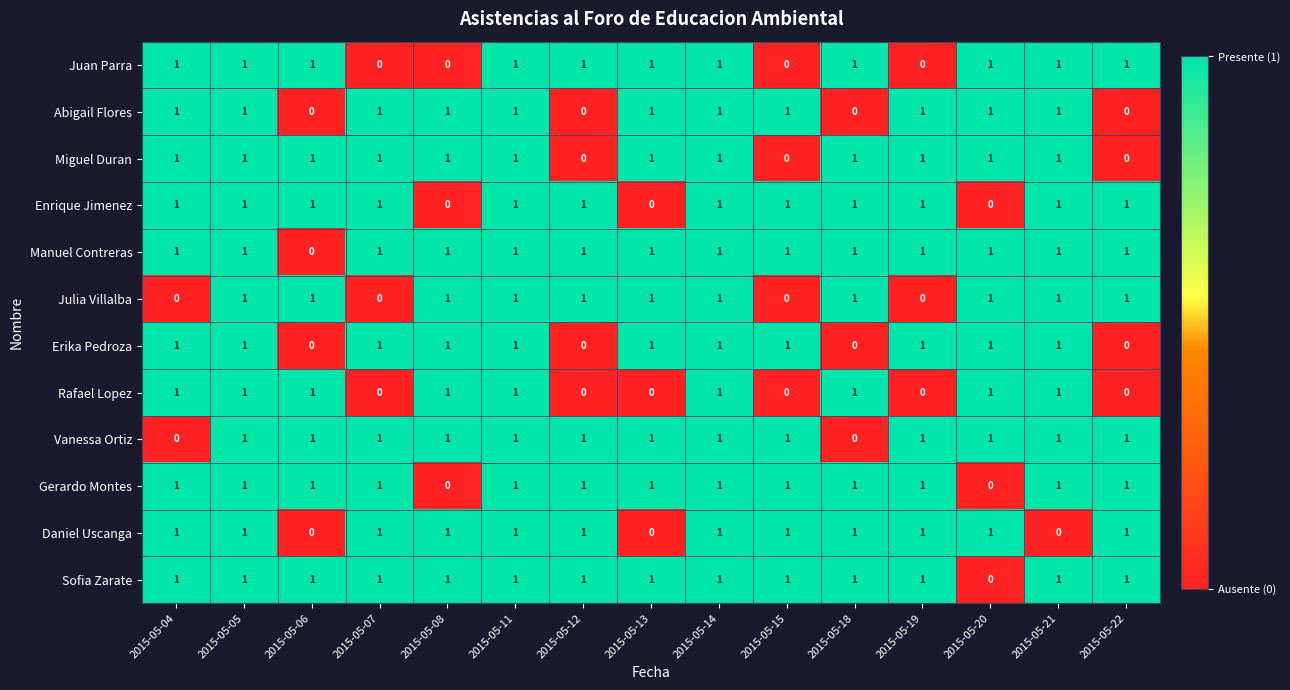

The value of Daniel Uscanga at 2015-05-20 is 1. True or false?

True